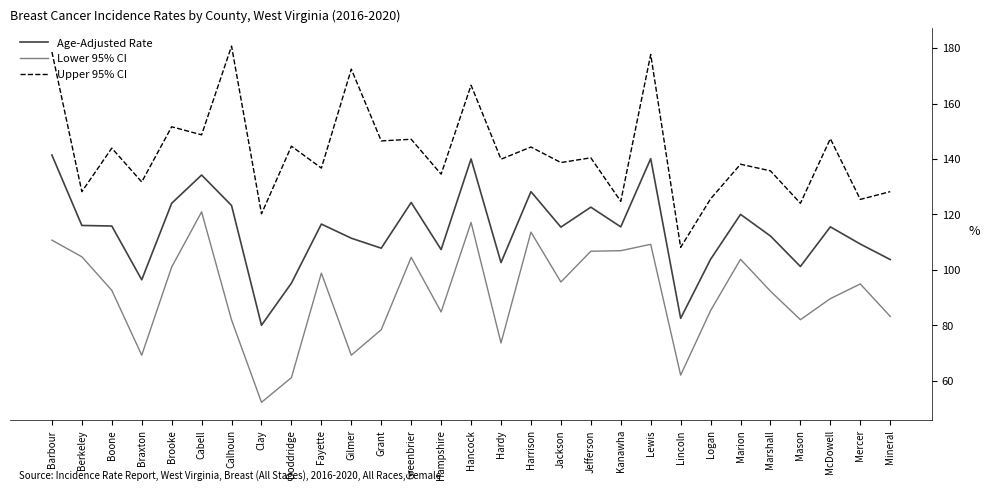

True or false: Upper 95% CI and Lower 95% CI intersect in this chart.

False